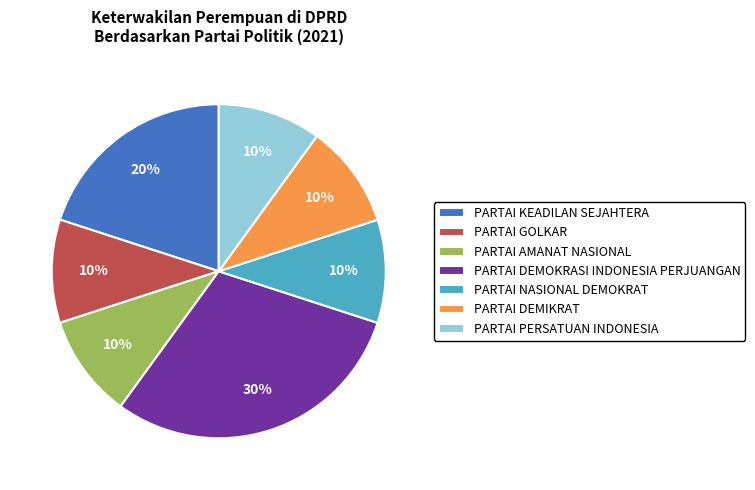

Between PARTAI GOLKAR and PARTAI DEMOKRASI INDONESIA PERJUANGAN, which is larger?

PARTAI DEMOKRASI INDONESIA PERJUANGAN